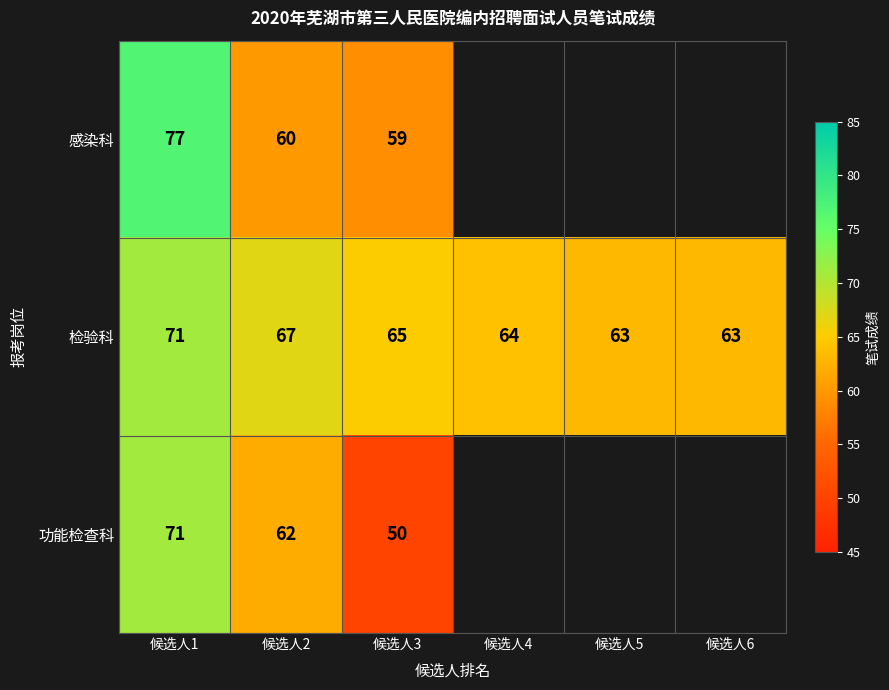

How many 检验科 values are between 63 and 67?

5